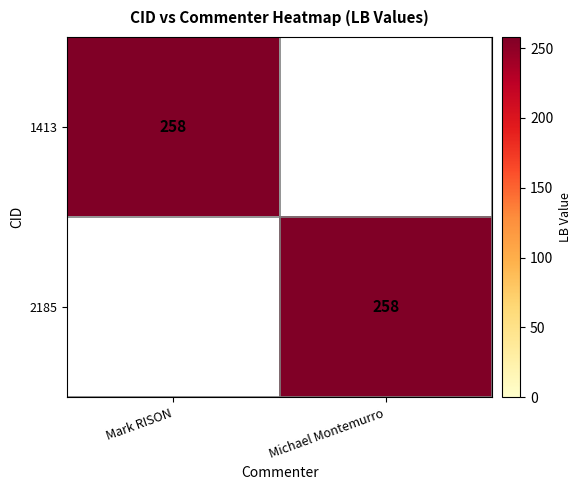

The 1413 series shows 395 at Mark RISON. True or false?

False